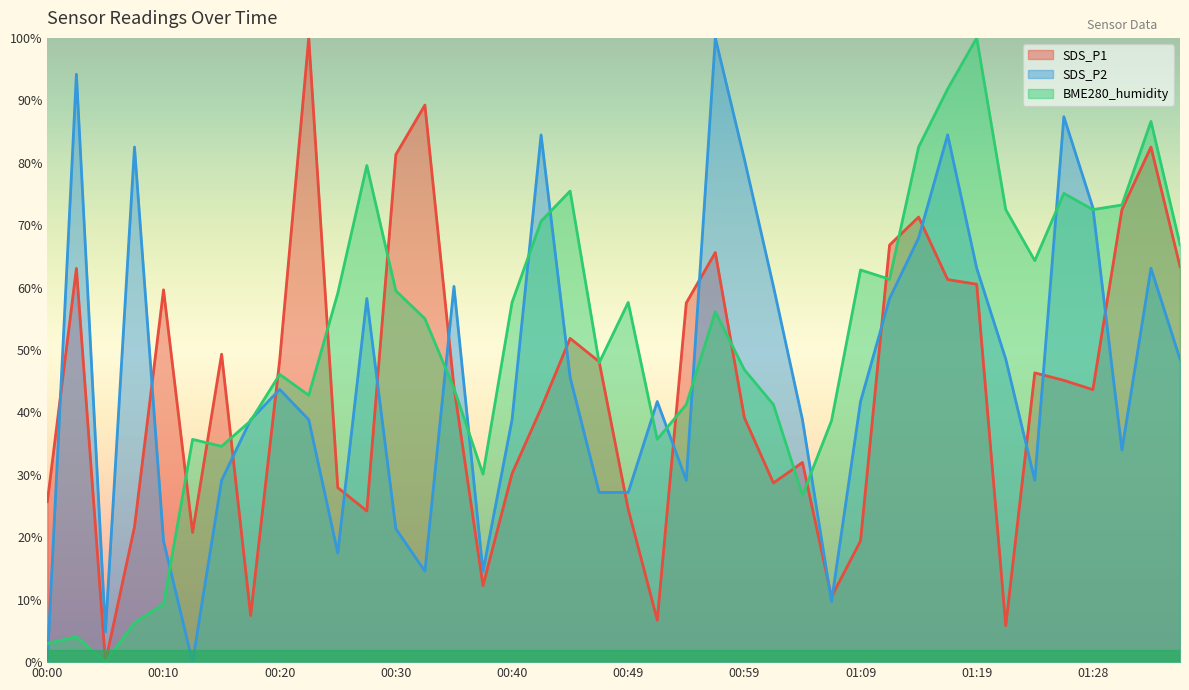

Reading right to left, what are all the values shown in this chart?

SDS_P1: 01:36=63.4	01:33=82.5	01:31=72.5	01:28=43.6	01:26=45.1	01:24=46.3	01:21=5.8	01:19=60.5	01:16=61.3	01:14=71.3	01:11=66.8	01:09=19.4	01:06=10.5	01:04=32.0	01:02=28.7	00:59=39.2	00:57=65.6	00:54=57.5	00:52=6.7	00:49=24.5	00:47=48.1	00:44=51.9	00:42=40.7	00:40=30.2	00:37=12.3	00:35=44.1	00:32=89.2	00:30=81.3	00:27=24.2	00:25=28.0	00:22=100.0	00:20=48.4	00:18=7.5	00:15=49.3	00:13=20.8	00:10=59.6	00:08=21.7	00:05=0.0	00:03=63.1	00:00=25.7
SDS_P2: 01:36=48.5	01:33=63.1	01:31=34.0	01:28=72.8	01:26=87.4	01:24=29.1	01:21=48.5	01:19=63.1	01:16=84.5	01:14=68.0	01:11=58.3	01:09=41.7	01:06=9.7	01:04=38.8	01:02=60.2	00:59=80.6	00:57=100.0	00:54=29.1	00:52=41.7	00:49=27.2	00:47=27.2	00:44=45.6	00:42=84.5	00:40=38.8	00:37=14.6	00:35=60.2	00:32=14.6	00:30=21.4	00:27=58.3	00:25=17.5	00:22=38.8	00:20=43.7	00:18=38.8	00:15=29.1	00:13=0.0	00:10=19.4	00:08=82.5	00:05=4.9	00:03=94.2	00:00=0.0
BME280_humidity: 01:36=66.9	01:33=86.6	01:31=73.2	01:28=72.5	01:26=75.1	01:24=64.3	01:21=72.5	01:19=100.0	01:16=91.8	01:14=82.5	01:11=61.3	01:09=62.8	01:06=38.7	01:04=26.8	01:02=41.3	00:59=46.8	00:57=56.1	00:54=41.3	00:52=35.7	00:49=57.6	00:47=48.0	00:44=75.5	00:42=70.6	00:40=57.6	00:37=30.1	00:35=43.9	00:32=55.0	00:30=59.5	00:27=79.6	00:25=59.1	00:22=42.8	00:20=46.1	00:18=38.7	00:15=34.6	00:13=35.7	00:10=9.3	00:08=6.3	00:05=0.0	00:03=4.1	00:00=3.0